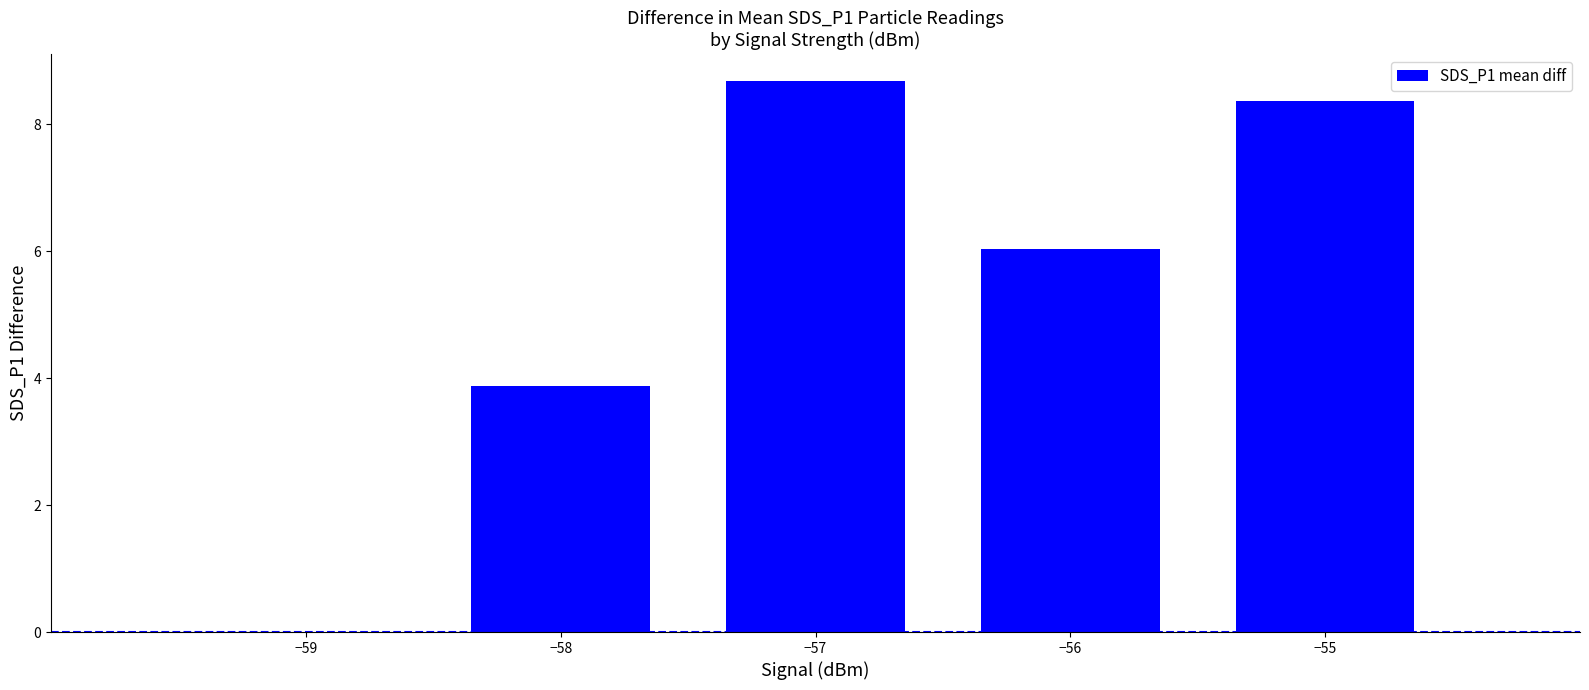

What is the maximum value shown in the chart?

8.7